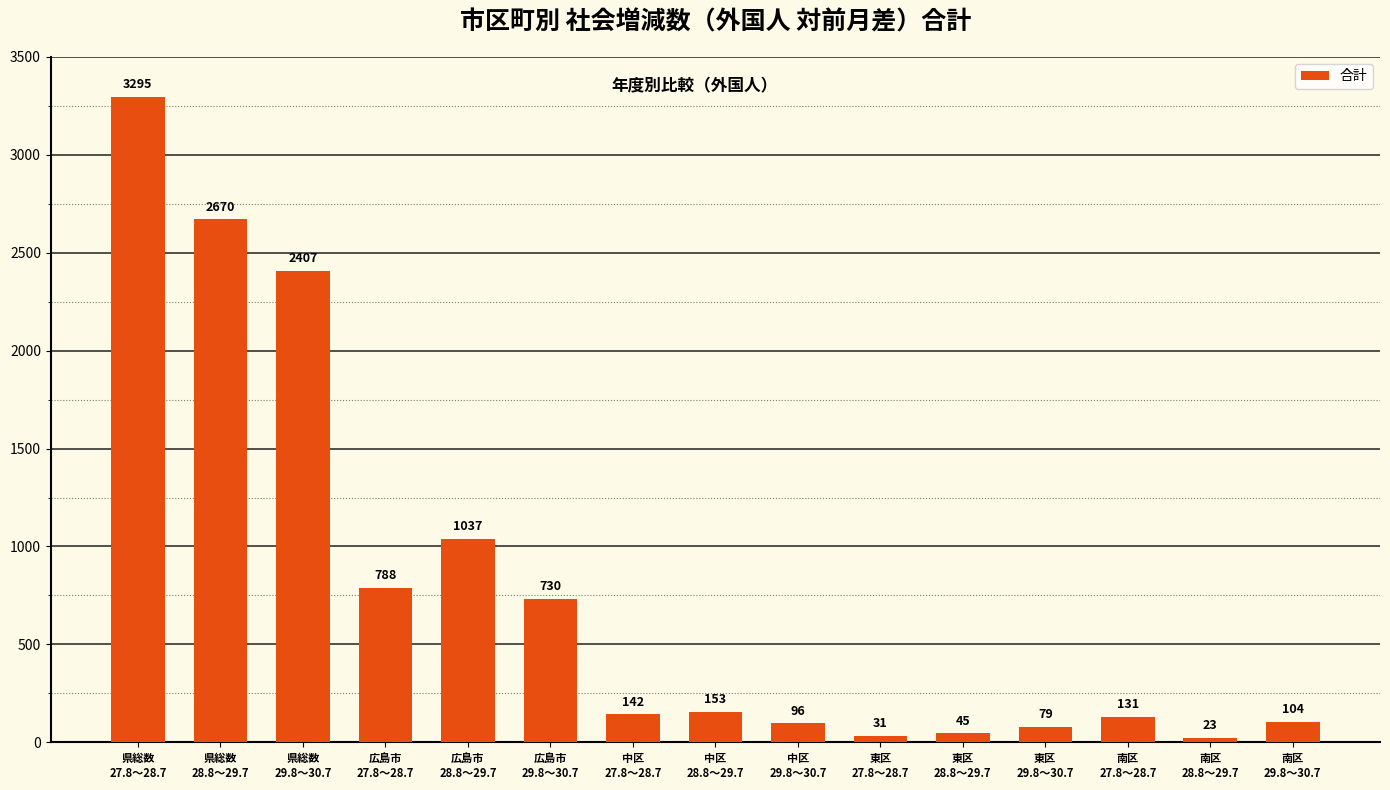

Reading right to left, transcribe all the data shown in this chart.

南区
29.8～30.7=104	南区
28.8～29.7=23	南区
27.8～28.7=131	東区
29.8～30.7=79	東区
28.8～29.7=45	東区
27.8～28.7=31	中区
29.8～30.7=96	中区
28.8～29.7=153	中区
27.8～28.7=142	広島市
29.8～30.7=730	広島市
28.8～29.7=1037	広島市
27.8～28.7=788	県総数
29.8～30.7=2407	県総数
28.8～29.7=2670	県総数
27.8～28.7=3295